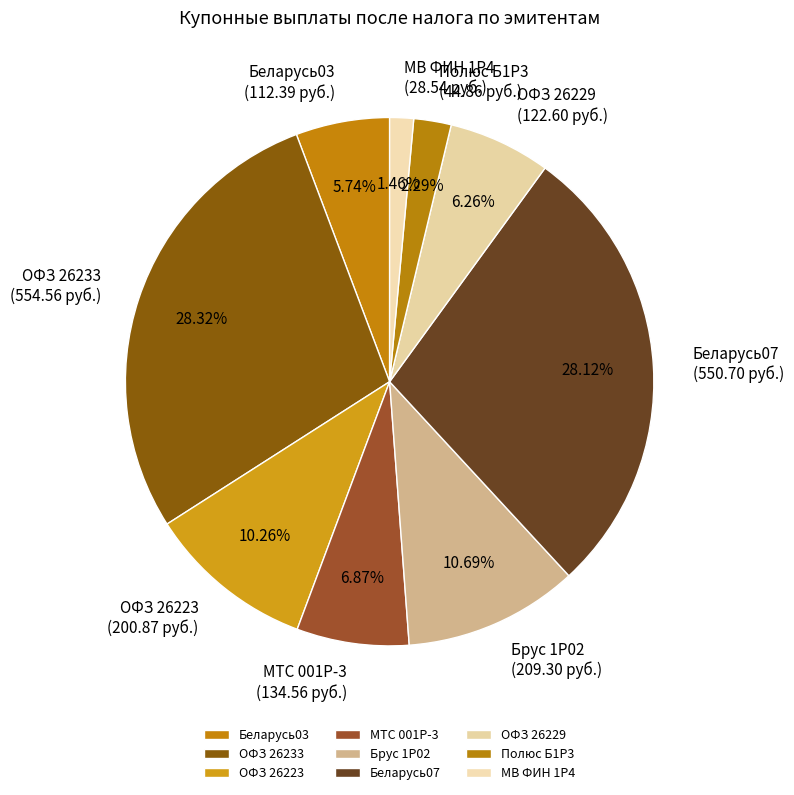

Is the sum of МТС 001P-3 and МВ ФИН 1Р4 greater than half?

No